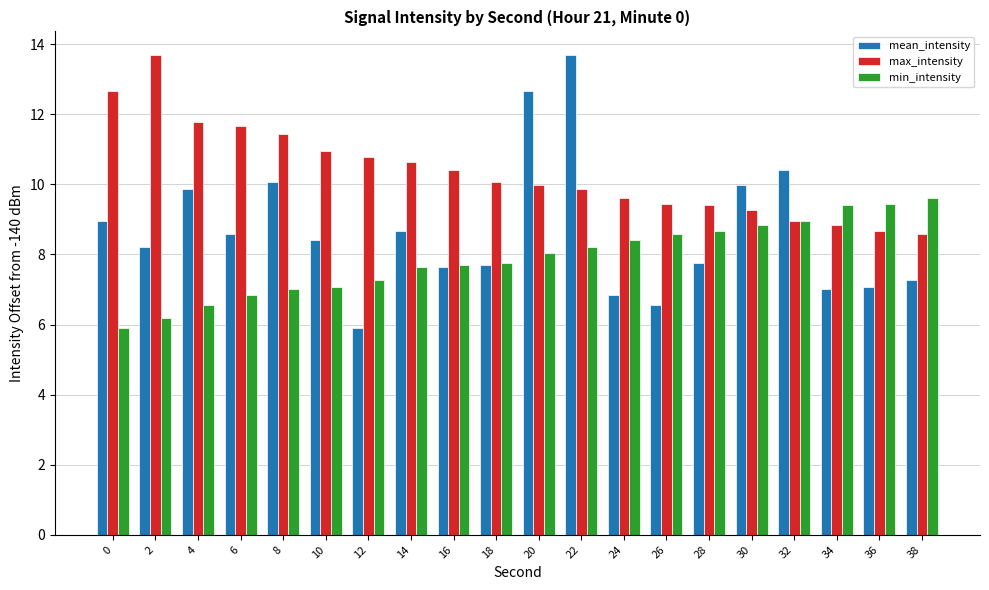

Rank the series by their average value, from highest to lowest.

max_intensity, mean_intensity, min_intensity